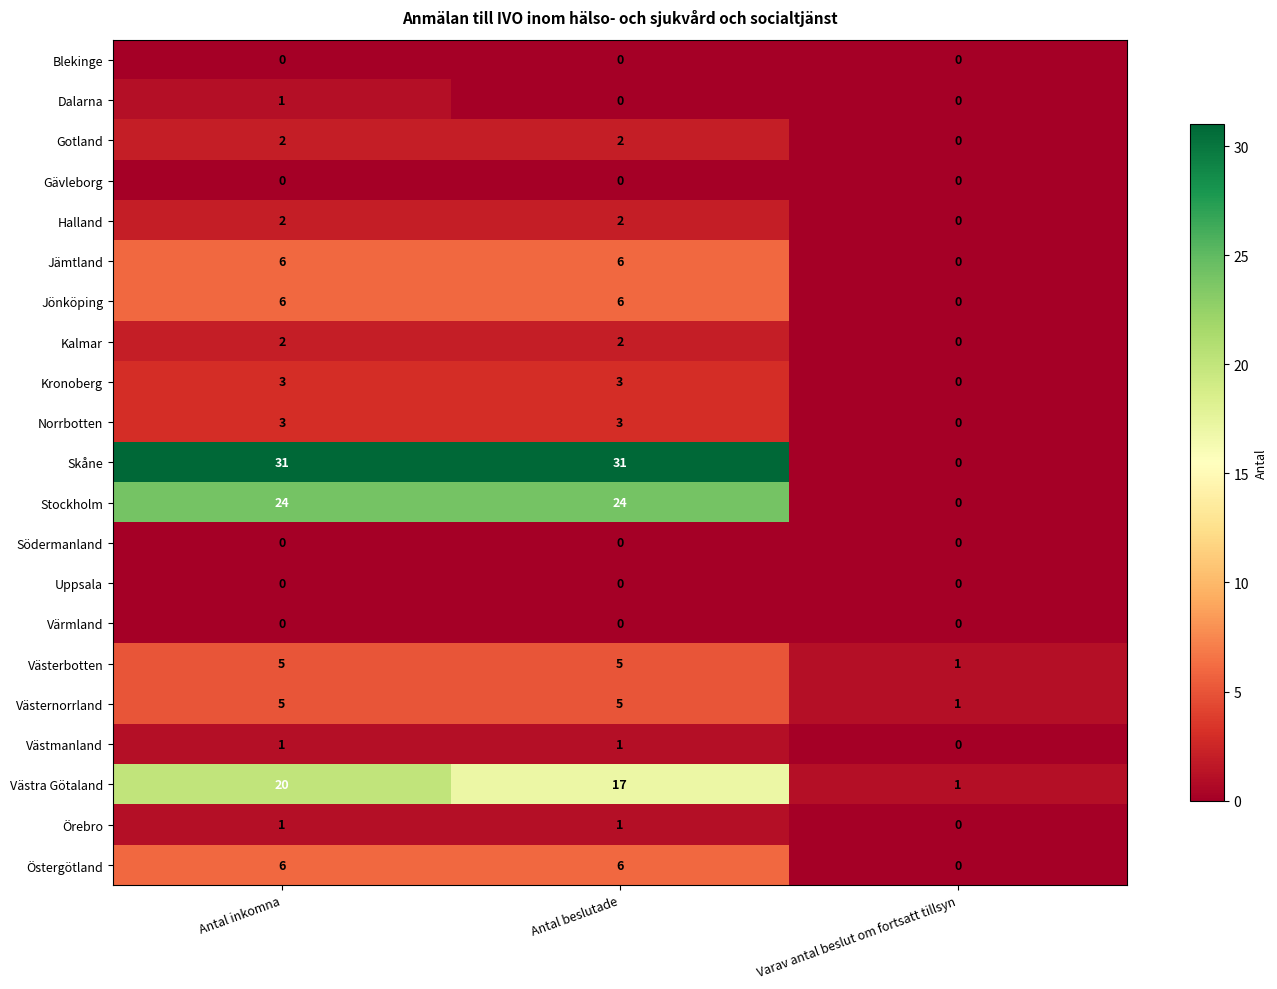

What is the sum of all Skåne values?

62